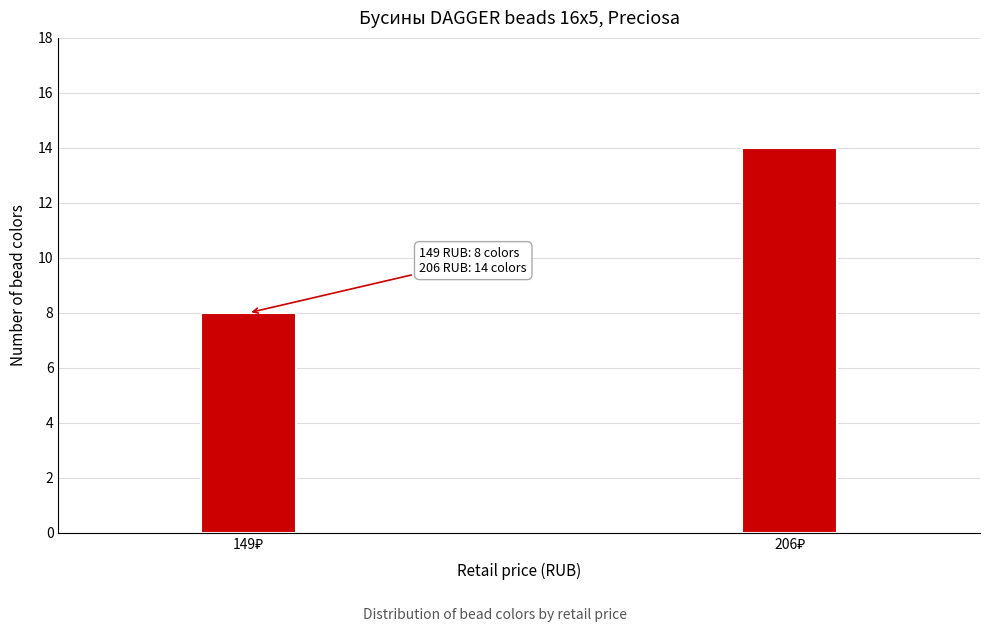

Reading left to right, transcribe all the data shown in this chart.

8	14